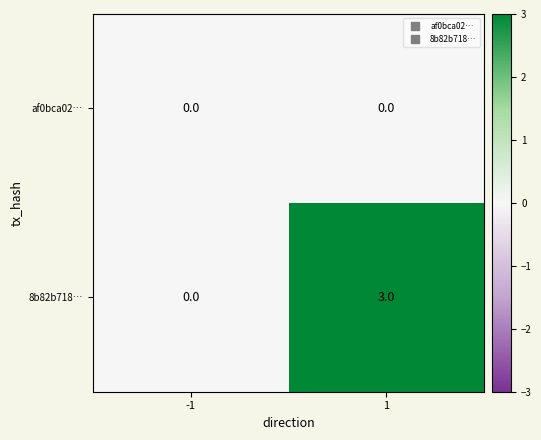

What is the sum of all 8b82b718… values?

3